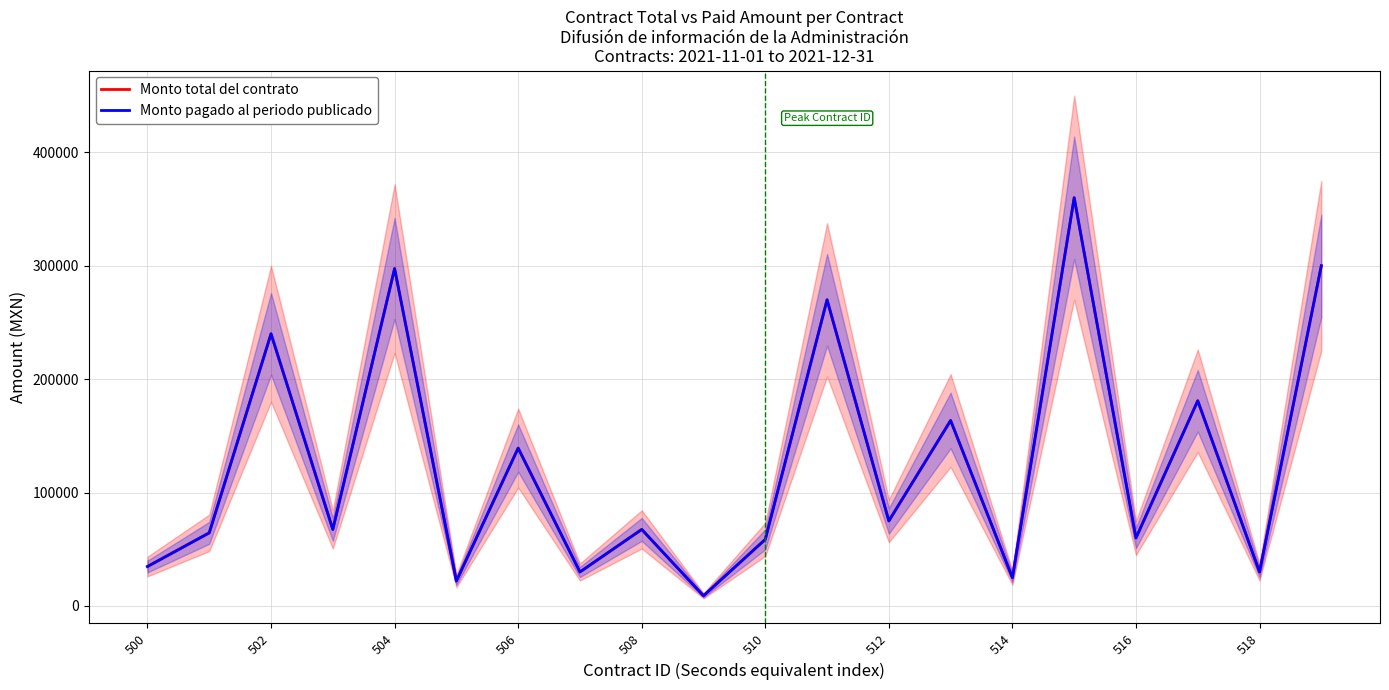

What is the minimum value shown in the chart?

9000